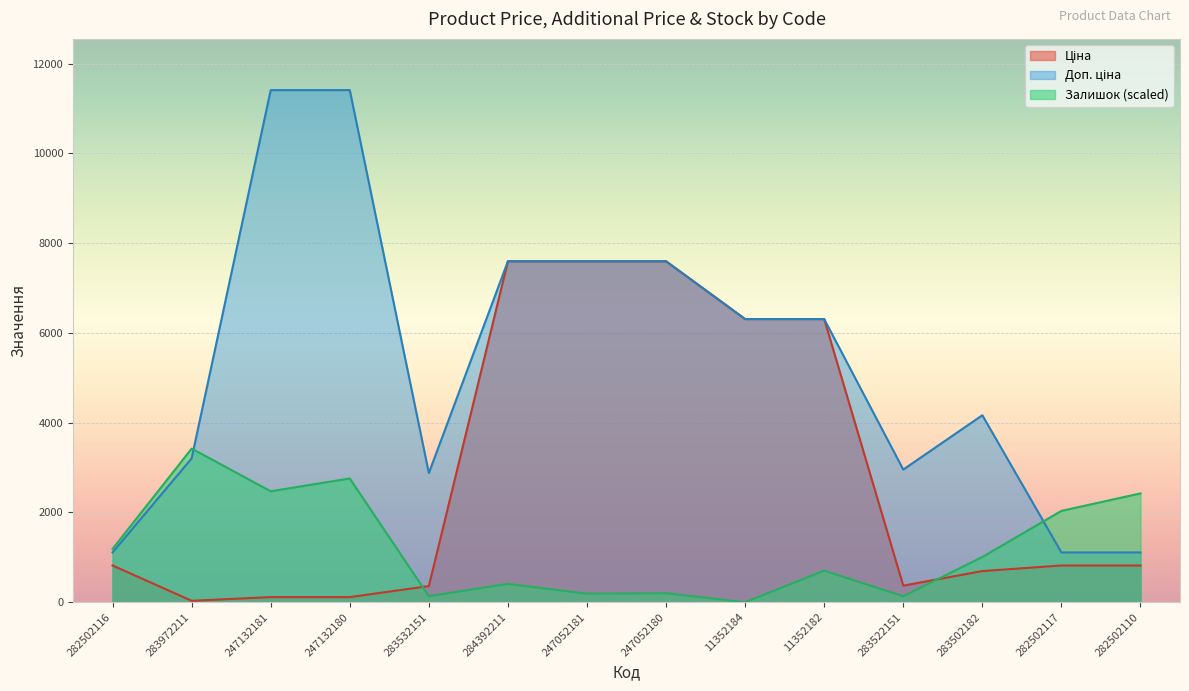

How many series are shown in this chart?

3